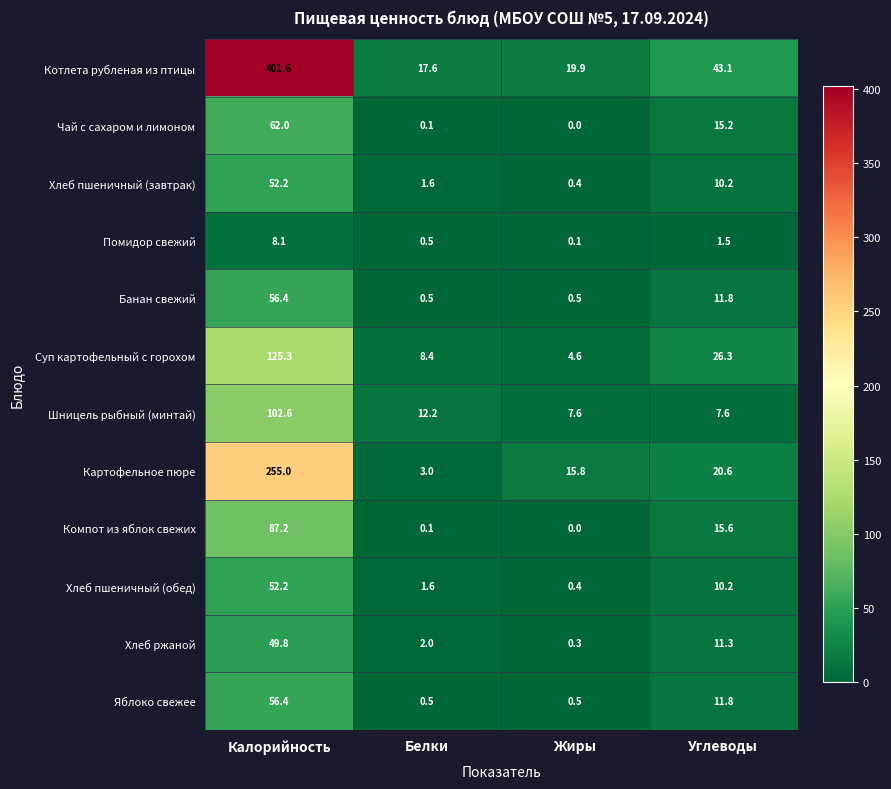

The Суп картофельный с горохом series shows 39.1 at Углеводы. True or false?

False